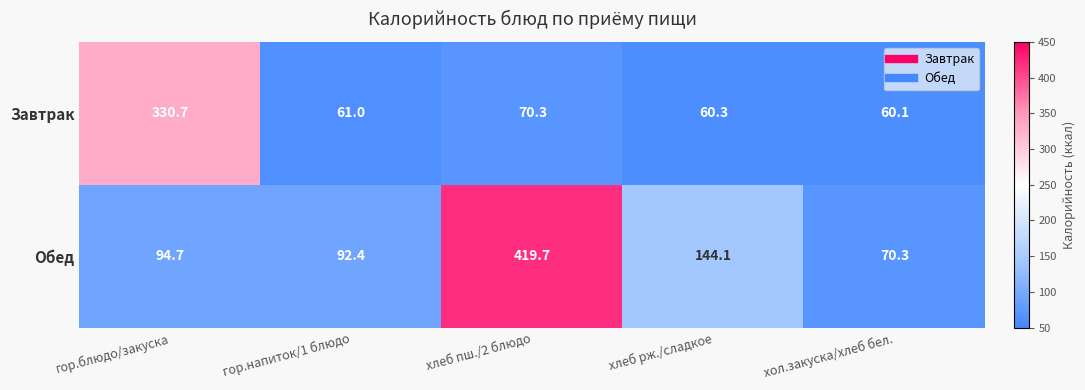

What is the difference between the maximum and second lowest values in the Завтрак series?

270.4